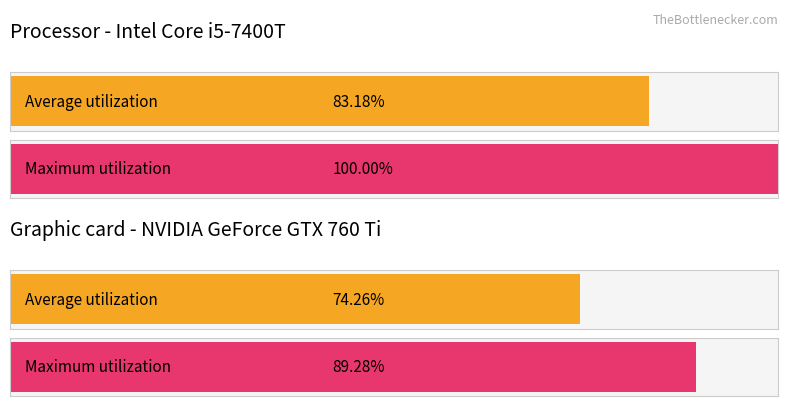

Does the chart contain stacked bars?

No